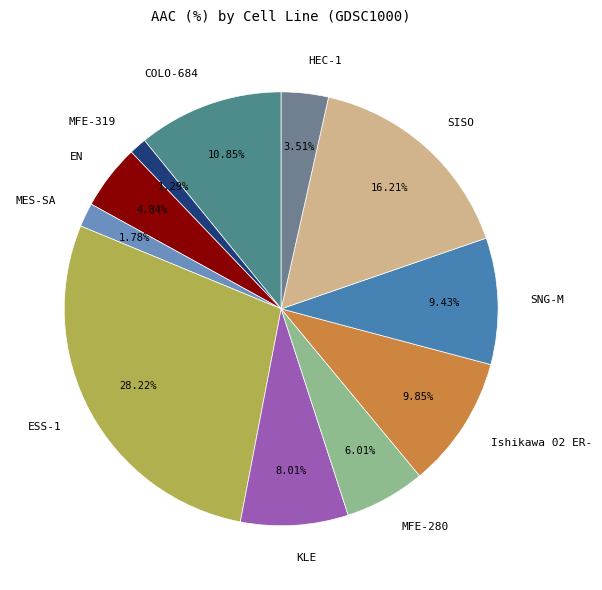

How many segments does this pie chart have?

11